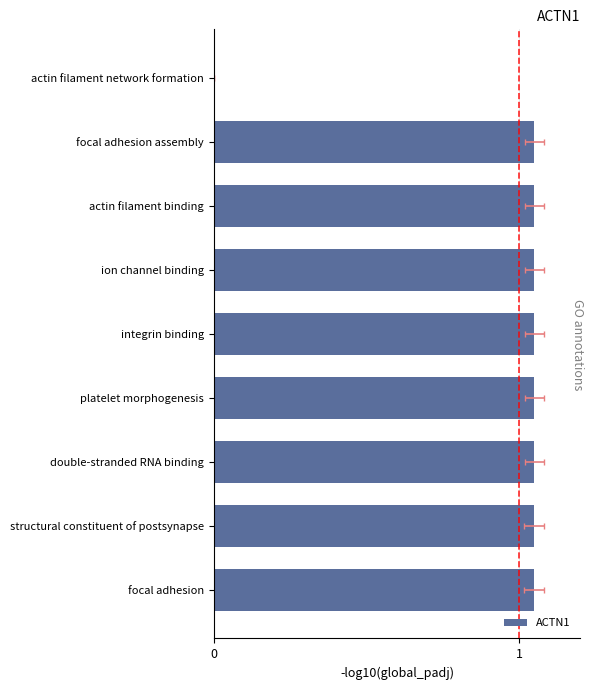

Count the number of categories in the chart.

9